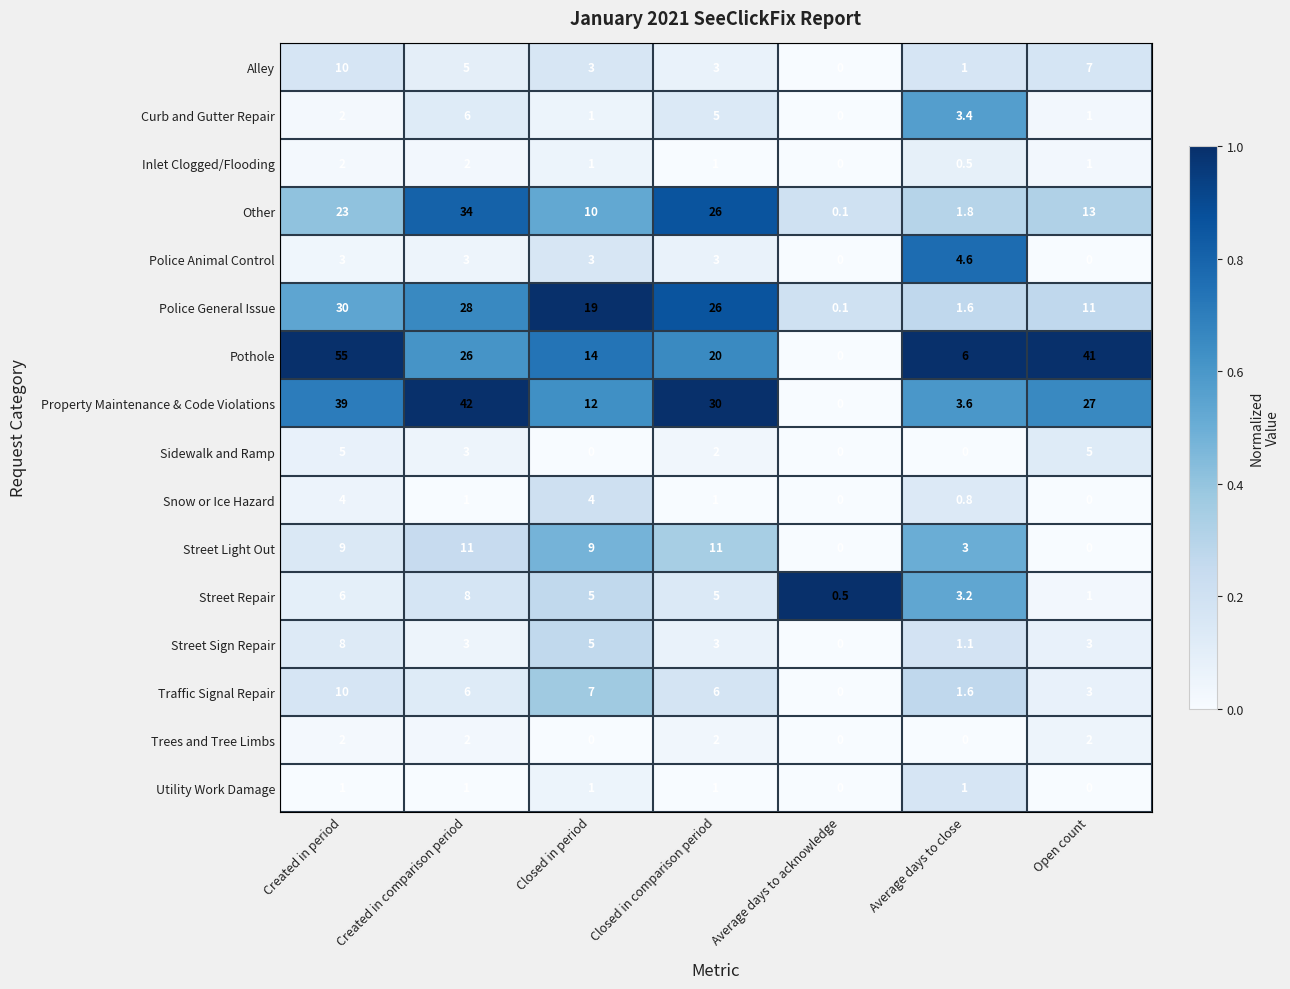

Rank the categories by Police General Issue value from highest to lowest.

Created in period, Created in comparison period, Closed in comparison period, Closed in period, Open count, Average days to close, Average days to acknowledge